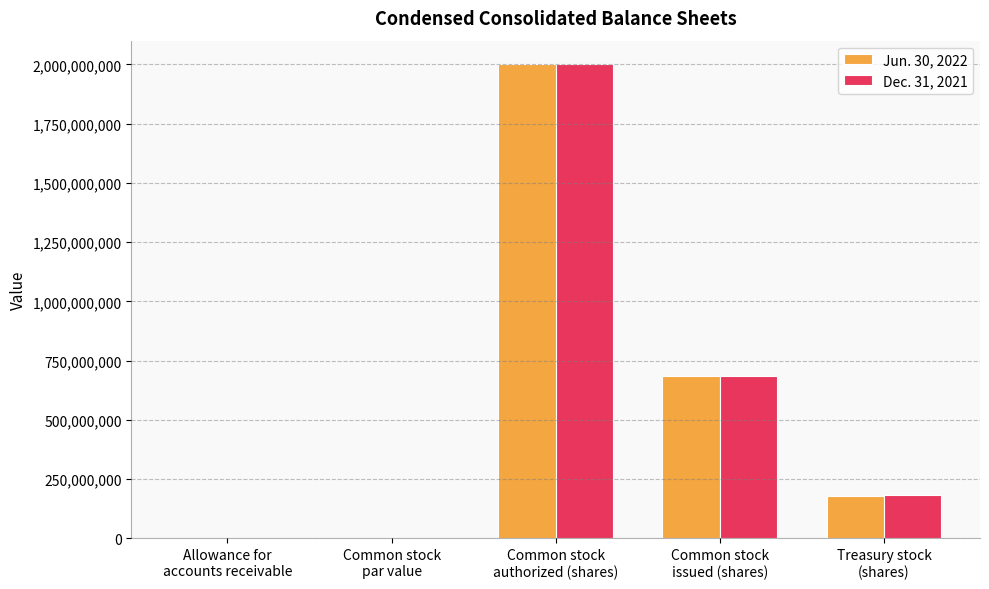

What is the maximum value shown in the chart?

2000000000